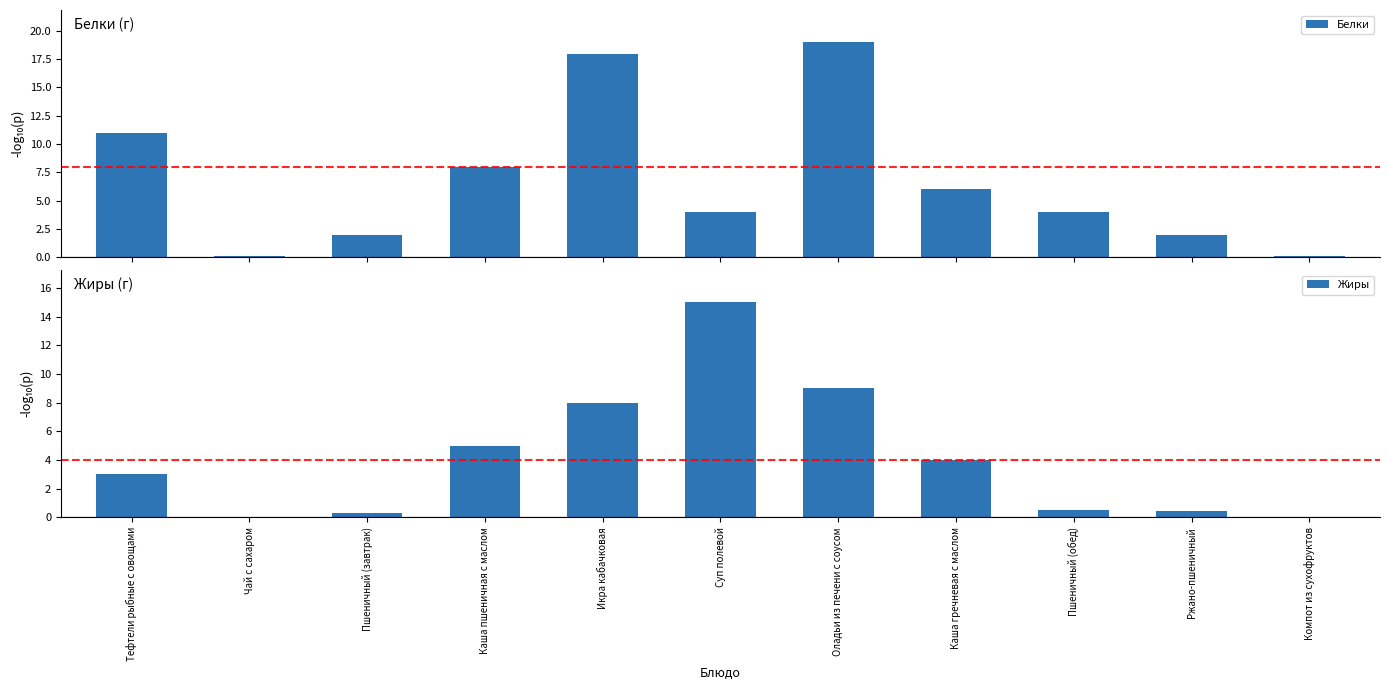

Which series has the largest total across all categories?

Белки